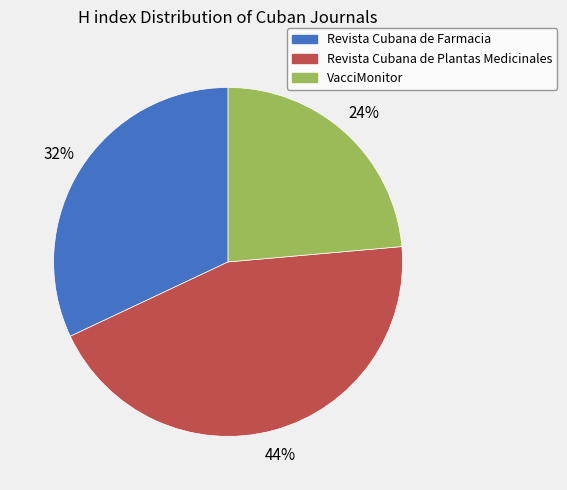

Which slice is the largest?

Revista Cubana de Plantas Medicinales